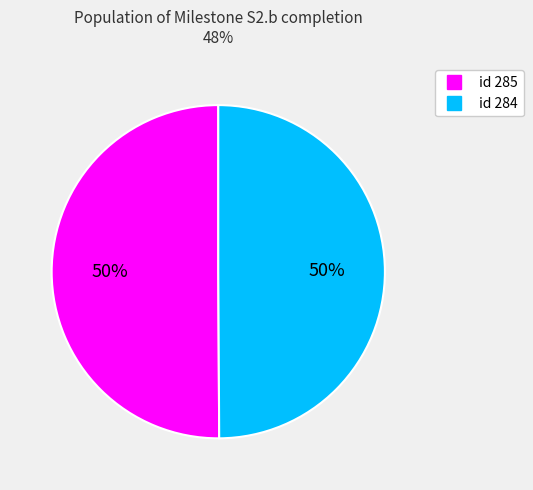

How many slices are in this pie chart?

2